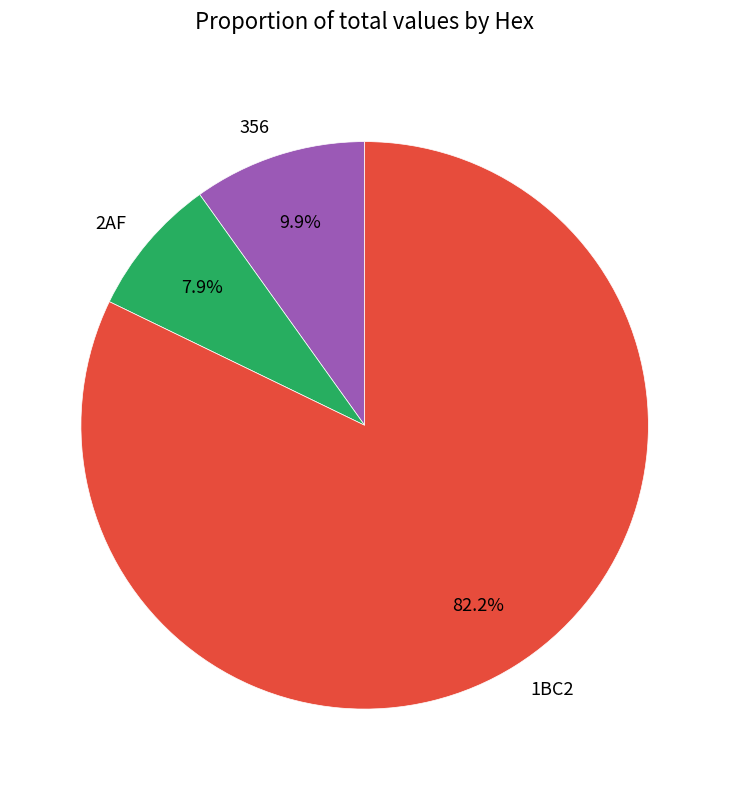

Between 356 and 1BC2, which is larger?

1BC2